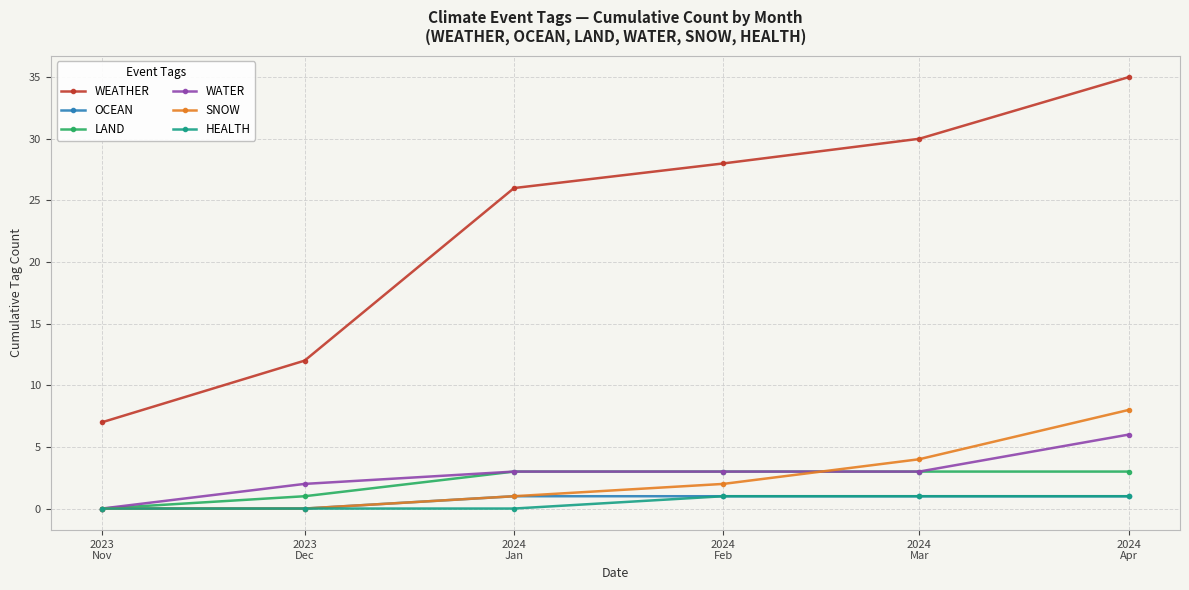

How many lines are shown in the chart?

6